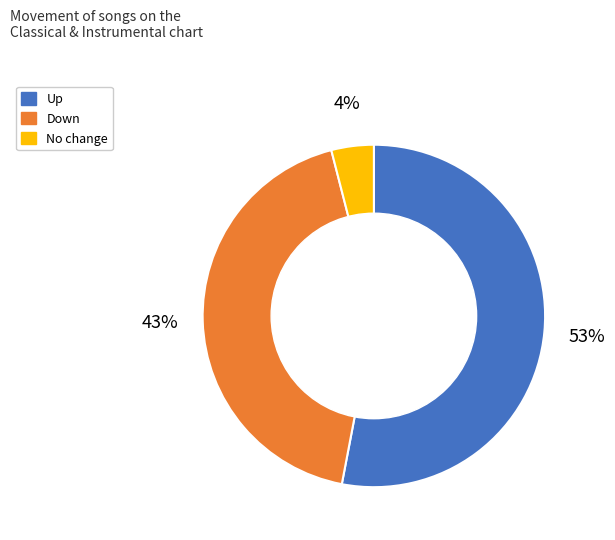

Is there any slice that represents more than half of the pie?

Yes